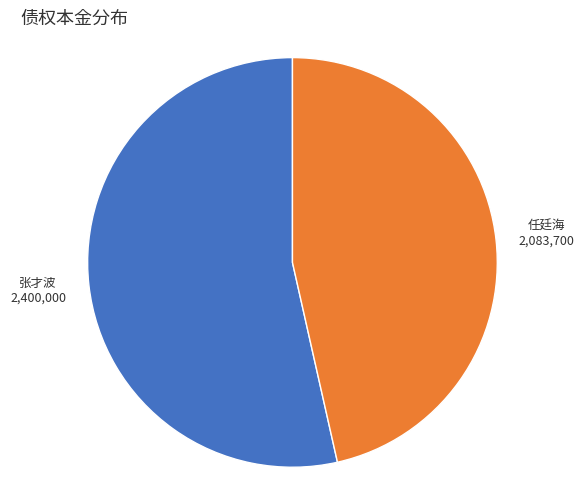

Is there any slice that represents more than half of the pie?

Yes